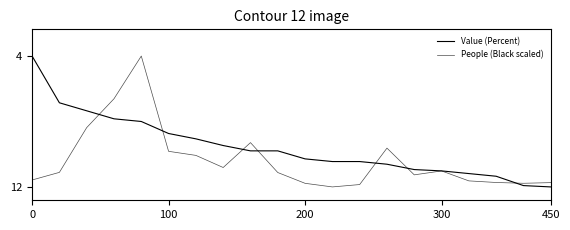

At how many categories does at least one series exceed 7?

5